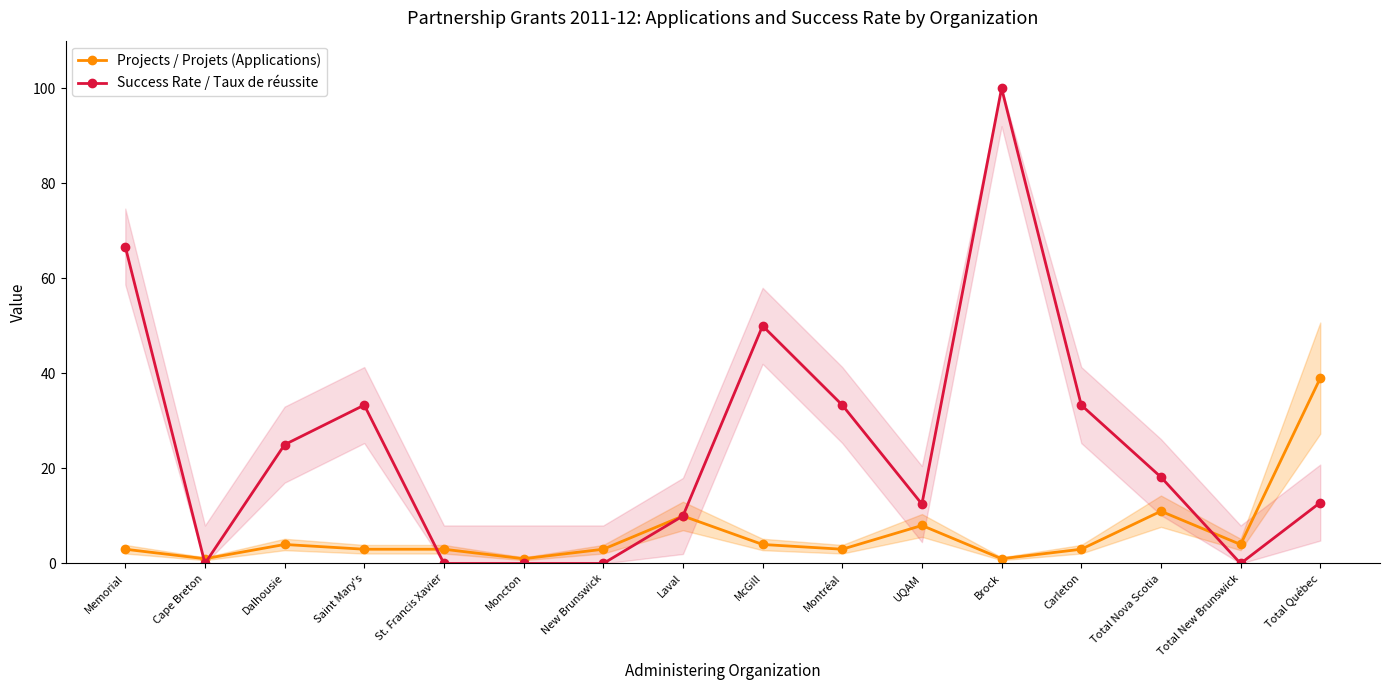

What is the average value of the Projects / Projets (Applications) series?

6.3